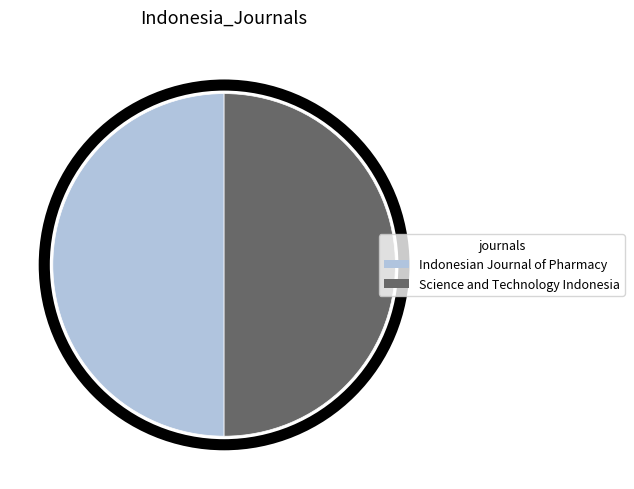

True or false: Science and Technology Indonesia accounts for 59% of the total.

False